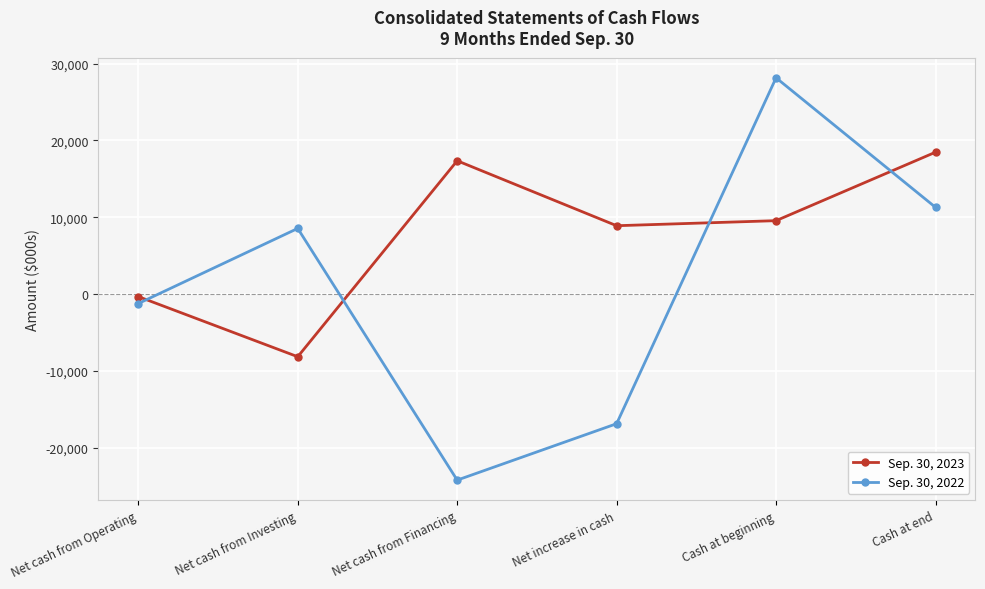

The Sep. 30, 2023 series shows 17358 at Net cash from Financing. True or false?

True